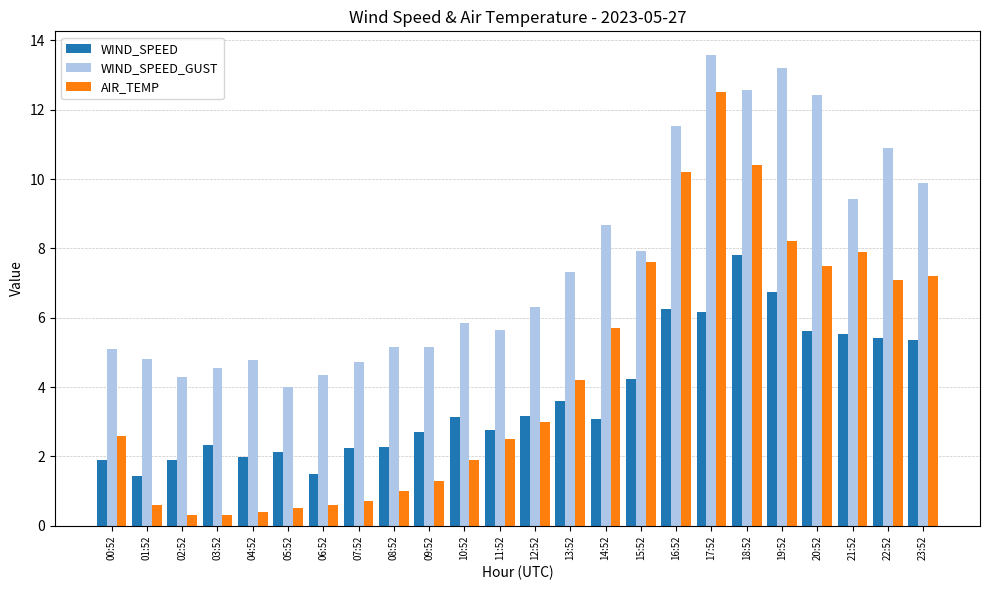

What is the spread (max minus min) of values at 06:52?

3.8